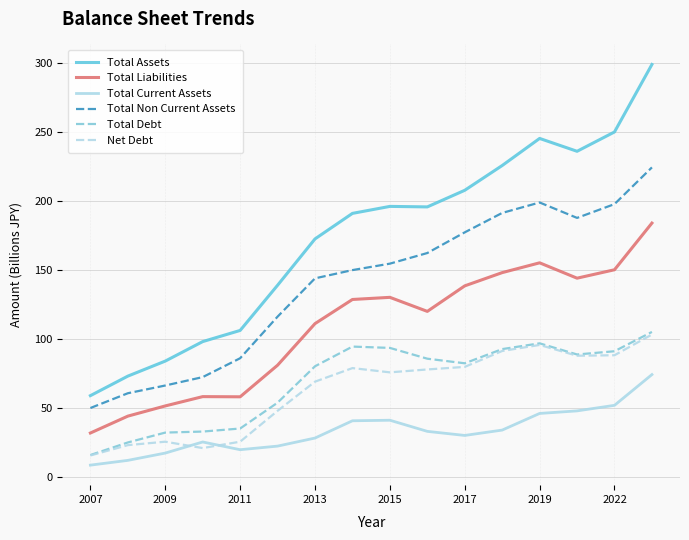

How many lines are shown in the chart?

6